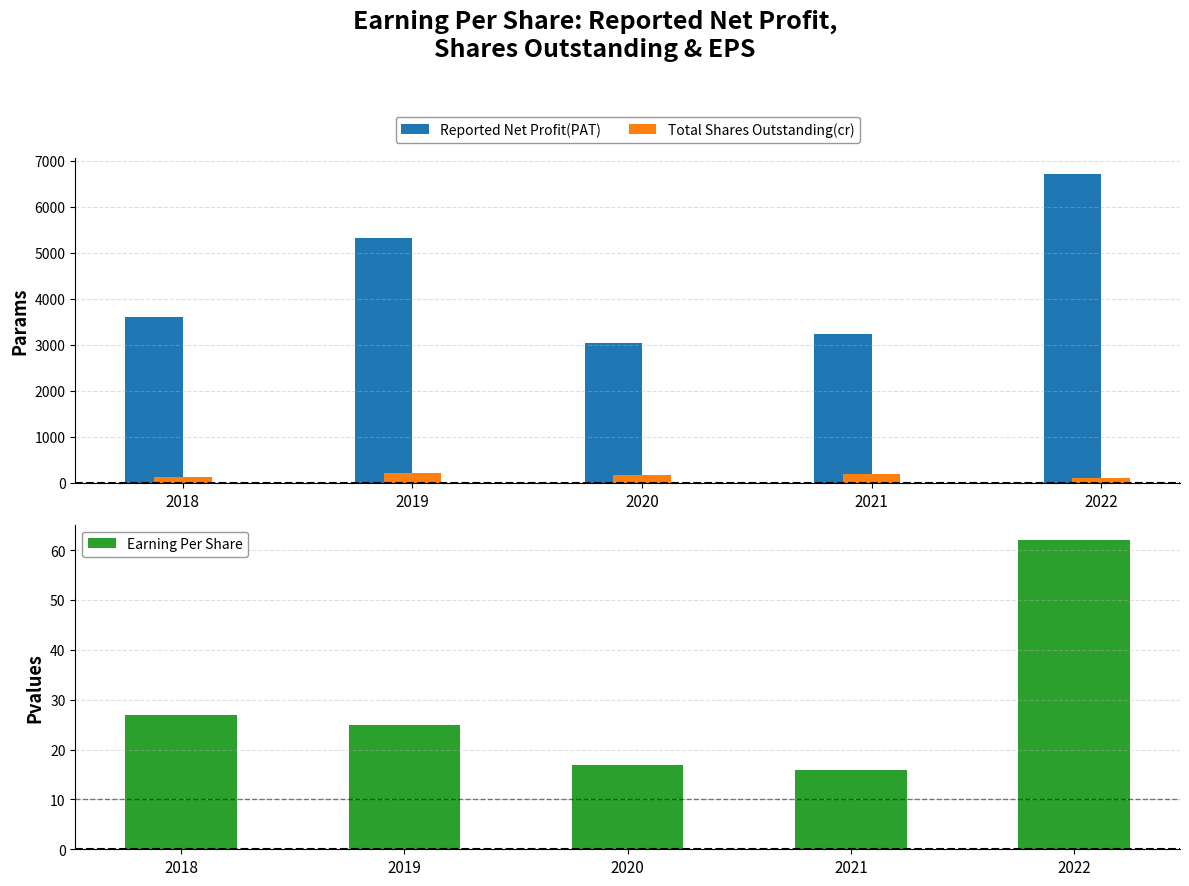

What is the difference between the second highest and minimum values in the Earning Per Share series?

11